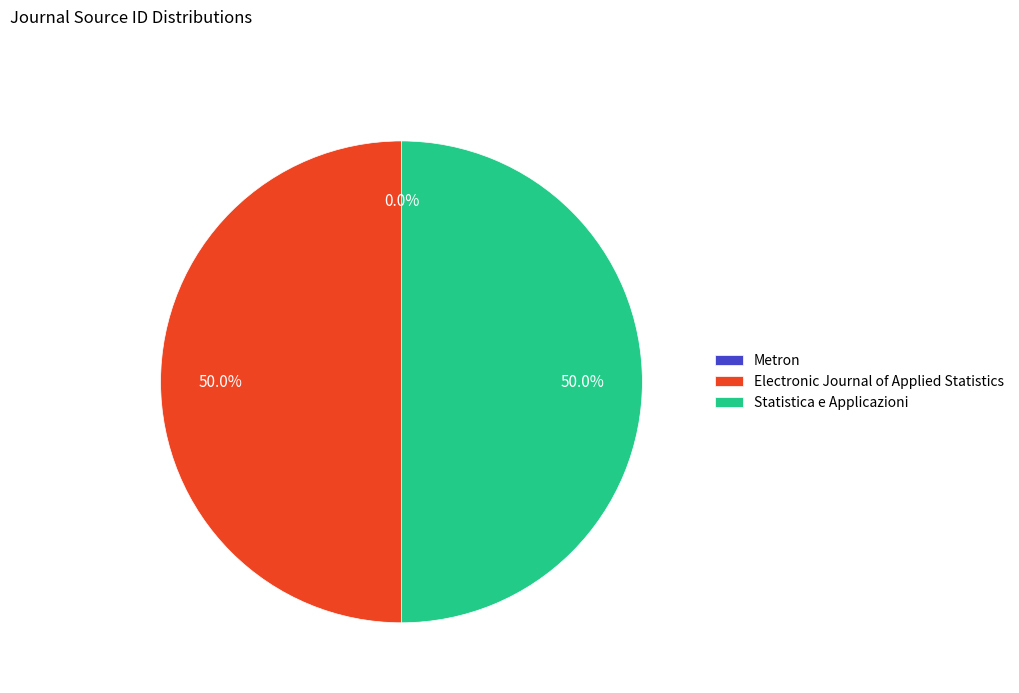

Do Statistica e Applicazioni and Electronic Journal of Applied Statistics together represent more than half of the pie?

Yes